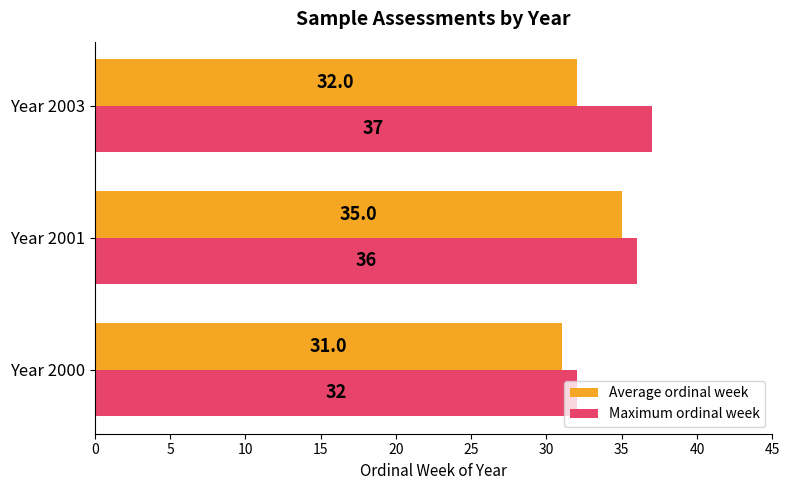

The value of Maximum ordinal week at Year 2003 is 62. True or false?

False